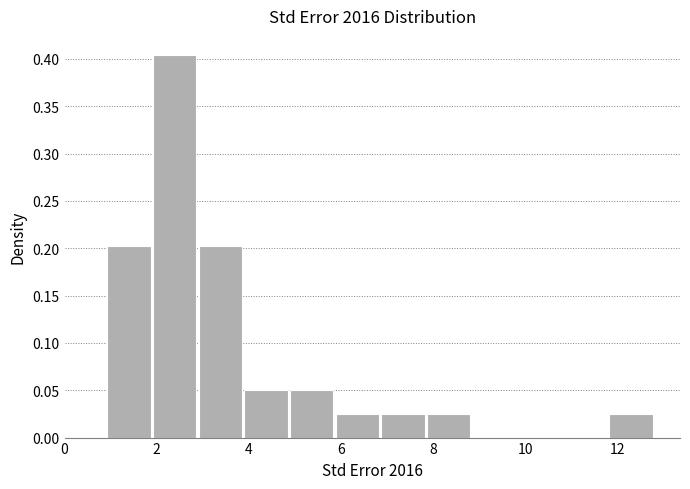

Reading left to right, transcribe this chart: for each bar, give the range it covers on the x-axis and its height. Neither the bar edges nor the heights are printed on the chart, so give them approximately, as read against the axes.

1.0 to 2.0: 0.200
2.0 to 3.0: 0.405
3.0 to 4.0: 0.200
4.0 to 4.8: 0.050
4.8 to 5.8: 0.050
5.8 to 6.8: 0.025
6.8 to 7.8: 0.025
7.8 to 8.8: 0.025
8.8 to 9.8: 0
9.8 to 10.8: 0
10.8 to 11.8: 0
11.8 to 12.8: 0.025